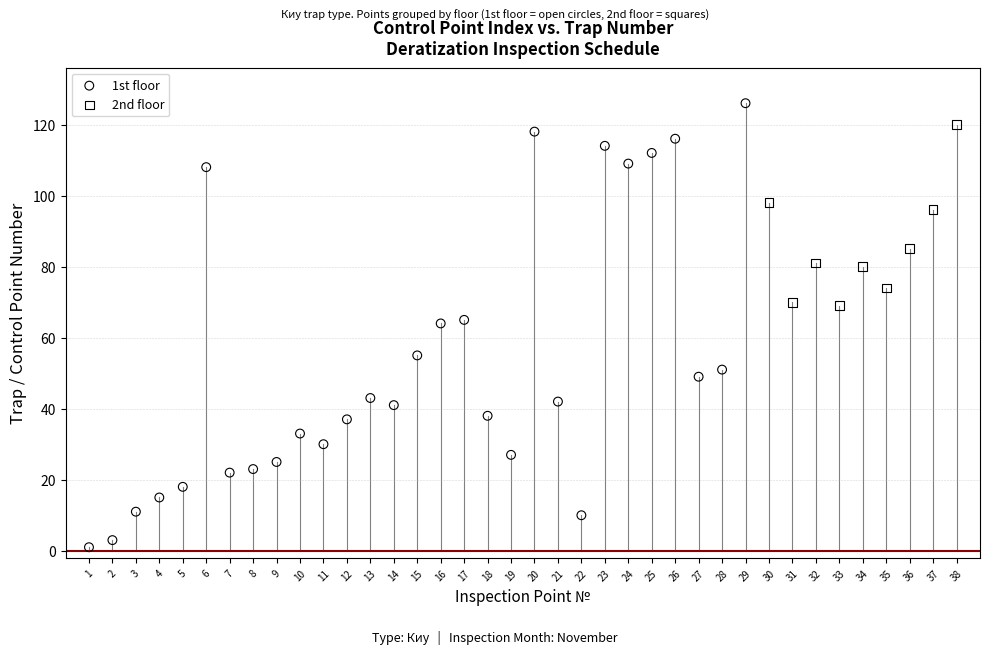

Which series contains the highest Y value?

1st floor